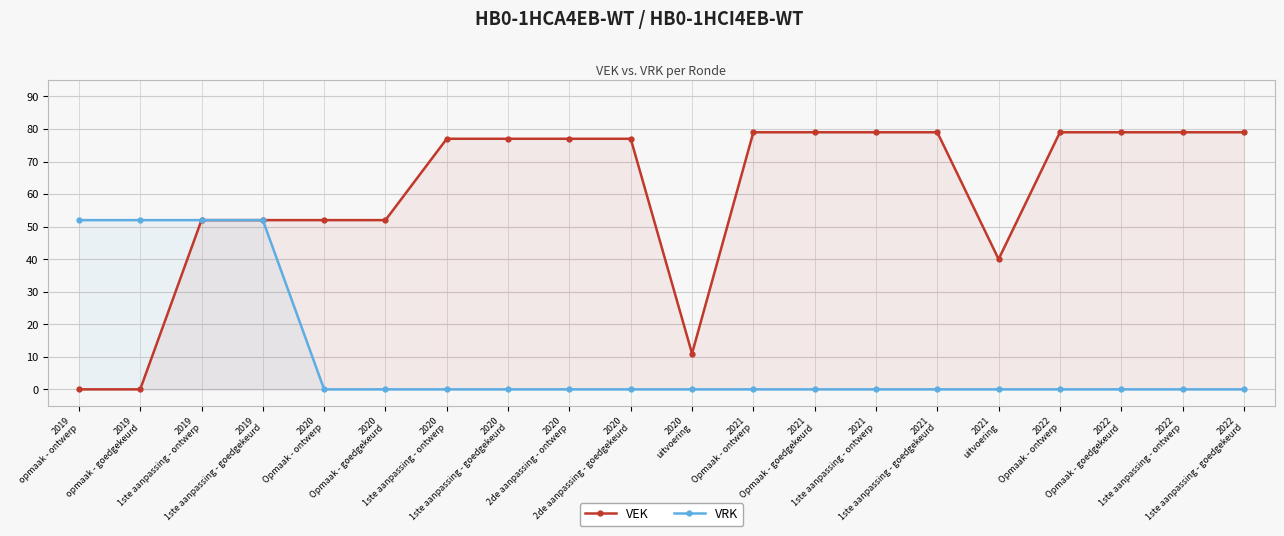

Reading left to right, extract all data points from this chart.

VEK: 2019
opmaak - ontwerp=0	2019
opmaak - goedgekeurd=0	2019
1ste aanpassing - ontwerp=52	2019
1ste aanpassing - goedgekeurd=52	2020
Opmaak - ontwerp=52	2020
Opmaak - goedgekeurd=52	2020
1ste aanpassing - ontwerp=77	2020
1ste aanpassing - goedgekeurd=77	2020
2de aanpassing - ontwerp=77	2020
2de aanpassing - goedgekeurd=77	2020
uitvoering=11	2021
Opmaak - ontwerp=79	2021
Opmaak - goedgekeurd=79	2021
1ste aanpassing - ontwerp=79	2021
1ste aanpassing - goedgekeurd=79	2021
uitvoering=40	2022
Opmaak - ontwerp=79	2022
Opmaak - goedgekeurd=79	2022
1ste aanpassing - ontwerp=79	2022
1ste aanpassing - goedgekeurd=79
VRK: 2019
opmaak - ontwerp=52	2019
opmaak - goedgekeurd=52	2019
1ste aanpassing - ontwerp=52	2019
1ste aanpassing - goedgekeurd=52	2020
Opmaak - ontwerp=0	2020
Opmaak - goedgekeurd=0	2020
1ste aanpassing - ontwerp=0	2020
1ste aanpassing - goedgekeurd=0	2020
2de aanpassing - ontwerp=0	2020
2de aanpassing - goedgekeurd=0	2020
uitvoering=0	2021
Opmaak - ontwerp=0	2021
Opmaak - goedgekeurd=0	2021
1ste aanpassing - ontwerp=0	2021
1ste aanpassing - goedgekeurd=0	2021
uitvoering=0	2022
Opmaak - ontwerp=0	2022
Opmaak - goedgekeurd=0	2022
1ste aanpassing - ontwerp=0	2022
1ste aanpassing - goedgekeurd=0